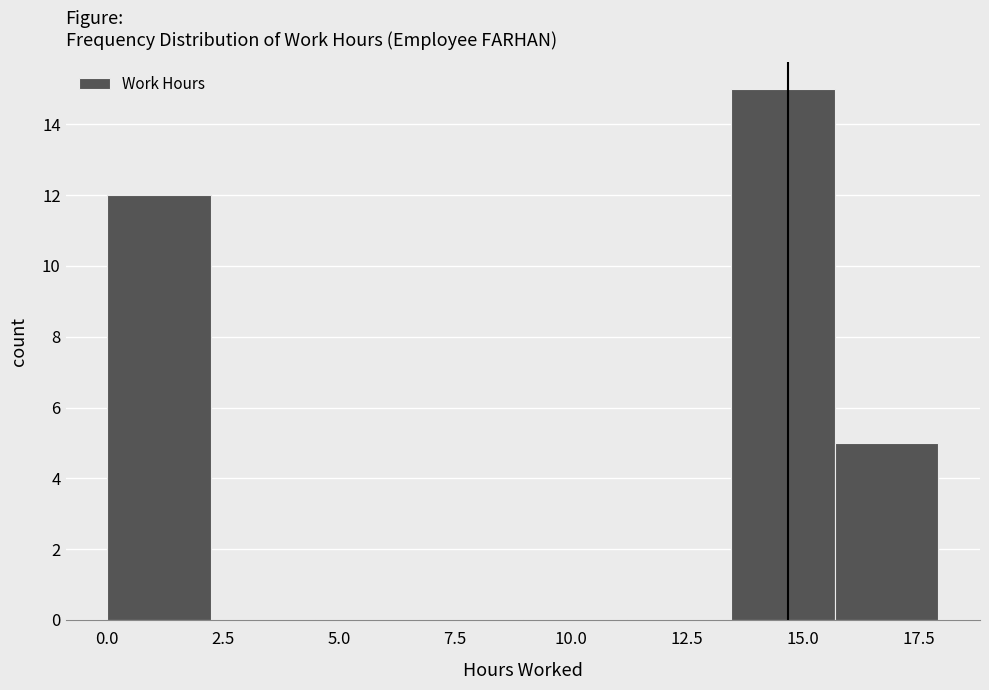

How tall is the bar that spans 15.5 to 18.0 on the x-axis? Neither the bar edges nor the heights are printed on the chart, so give them approximately, as read against the axes.

5